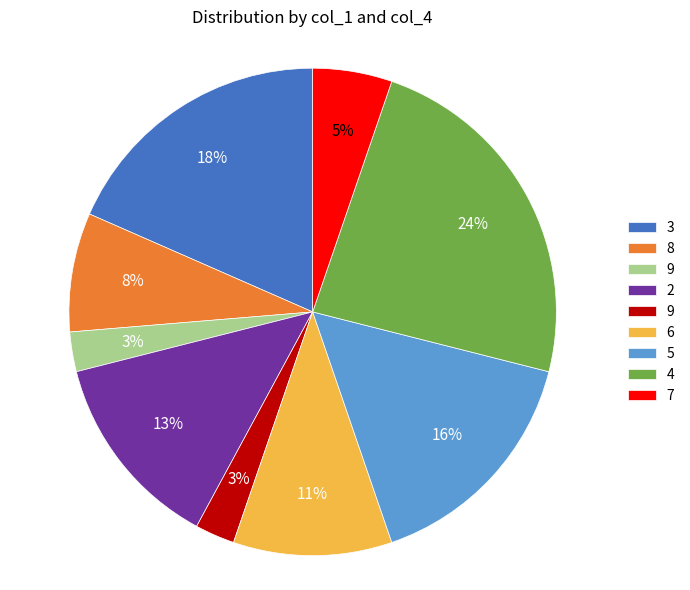

To the nearest percent, what is the difference between the largest and smallest slice percentages?

21%